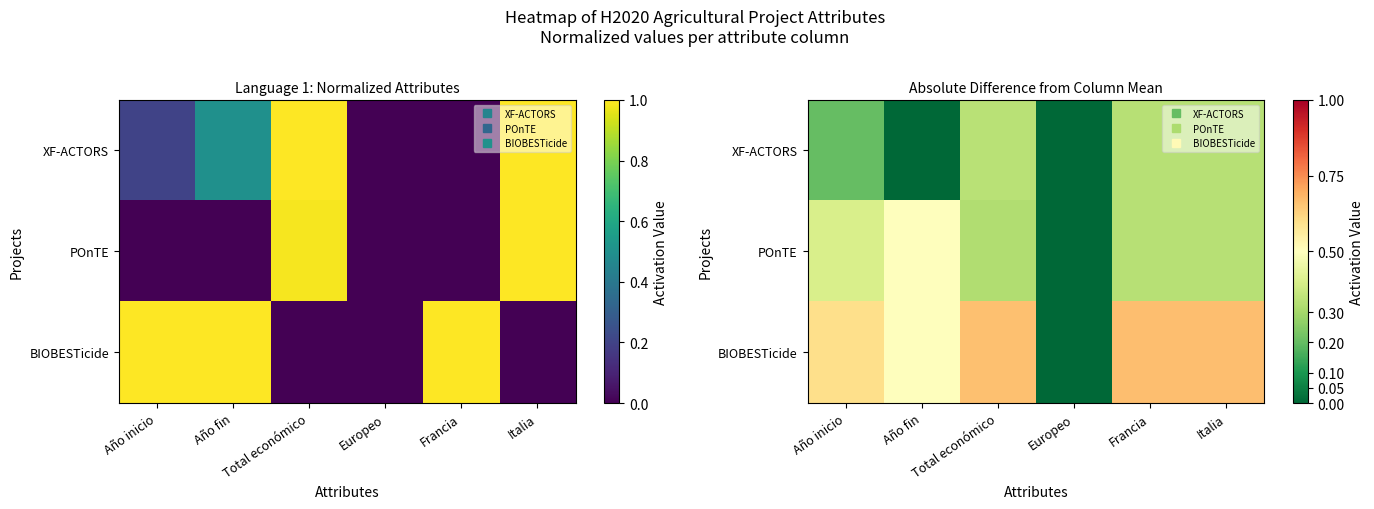

How many positive values does the POnTE series have?

5